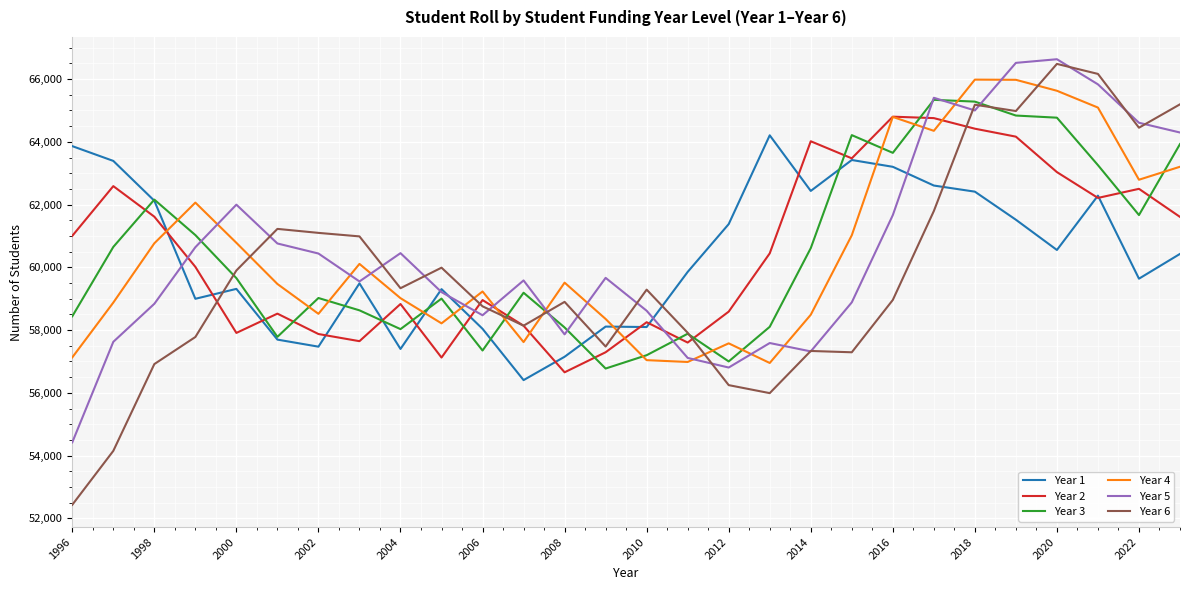

What are all the series names shown in the legend?

Year 1, Year 2, Year 3, Year 4, Year 5, Year 6